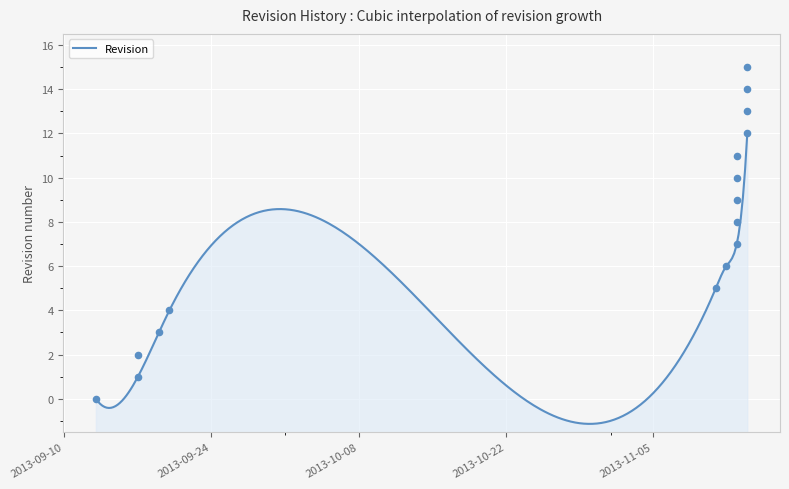

What is the change in value from 2013-09-17 to 2013-11-13?

+9